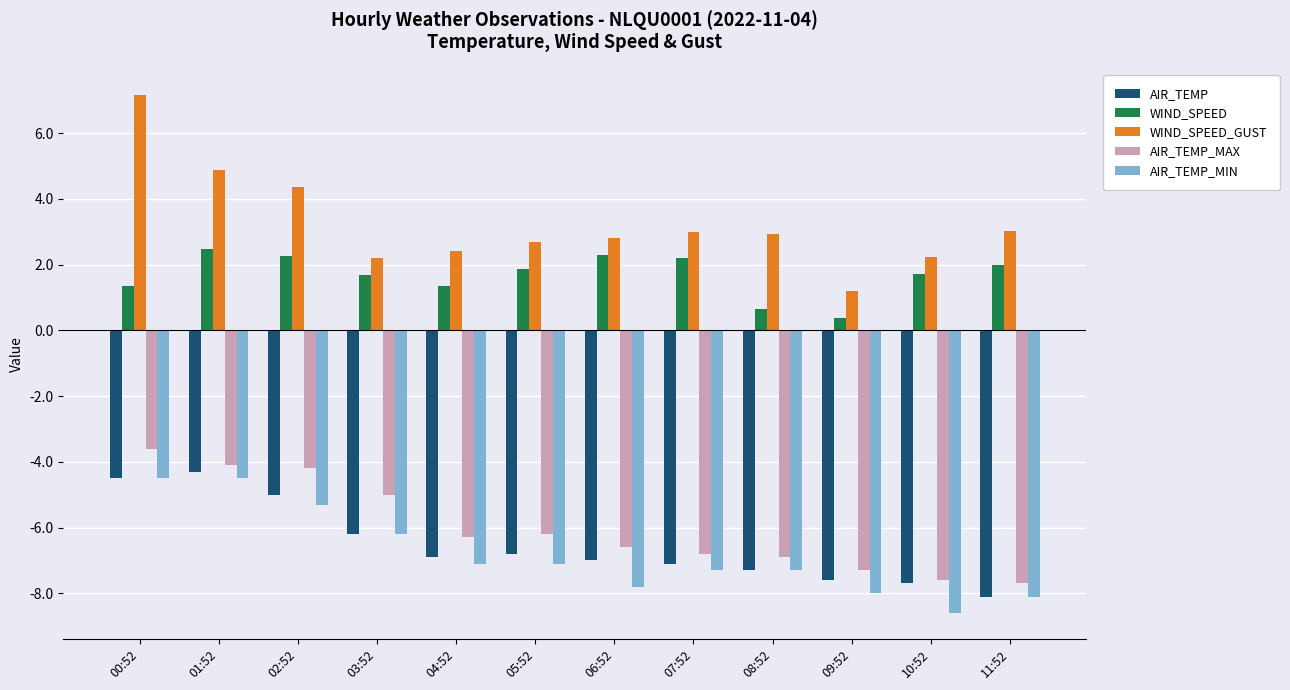

Which series has the widest spread of values?

WIND_SPEED_GUST